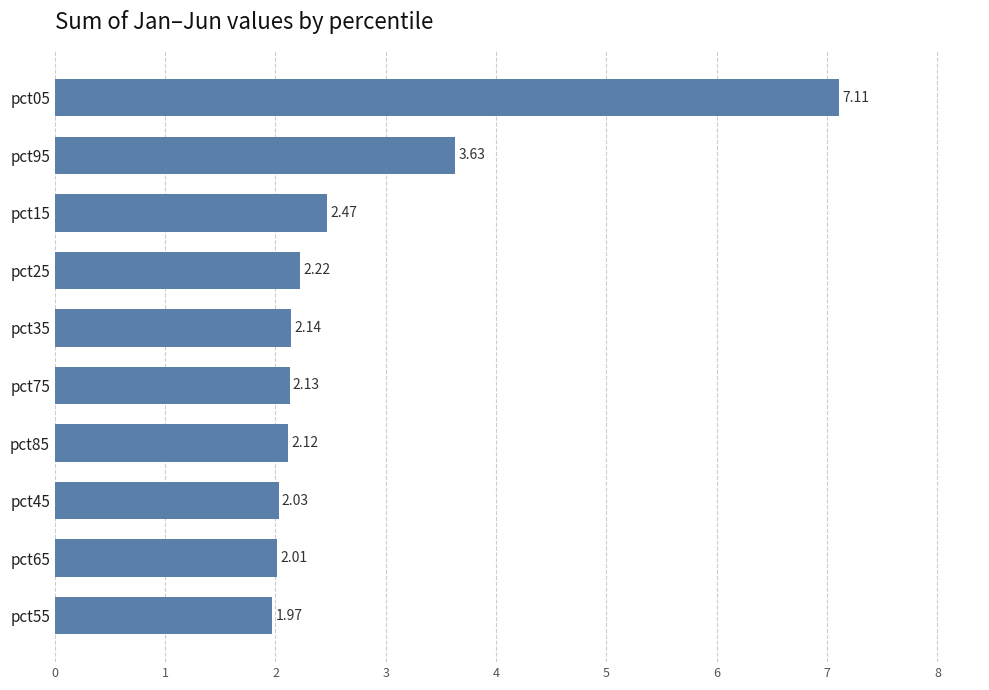

Approximately how many times larger is the value at pct65 compared to pct35?

0.9